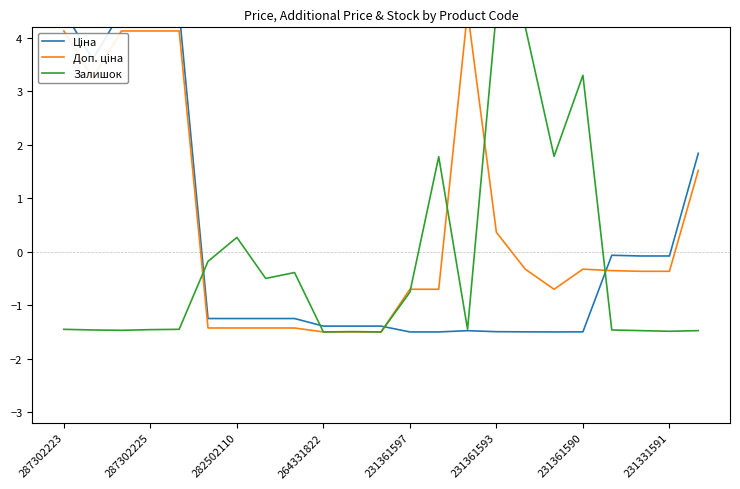

How many negative values does the Ціна series have?

17